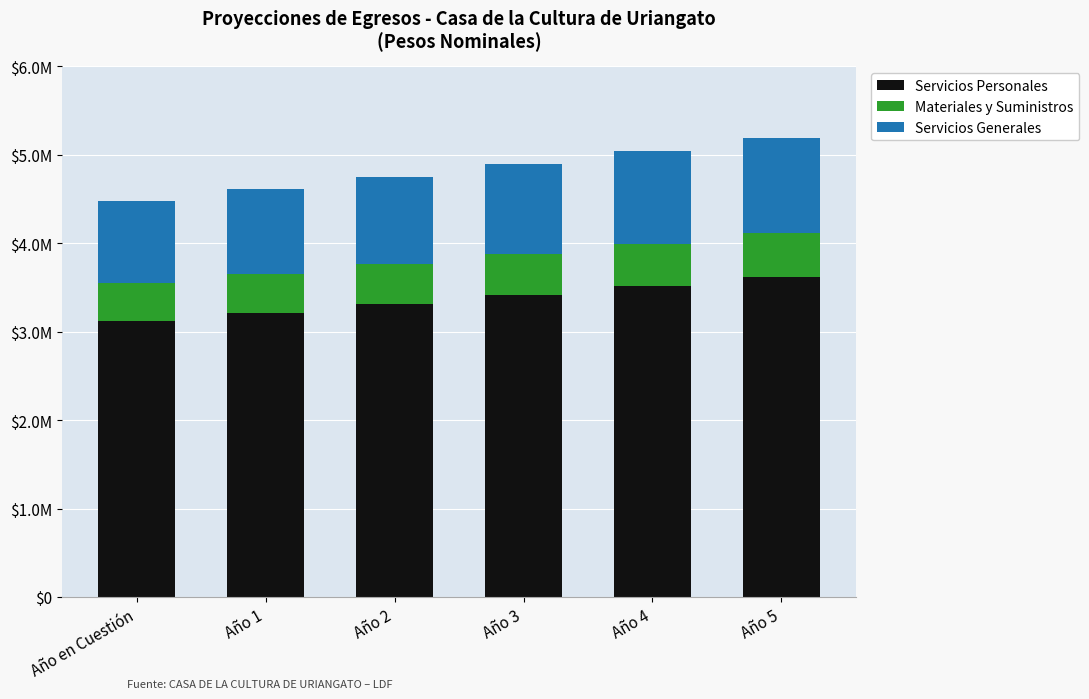

What are all the series names shown in the legend?

Servicios Personales, Materiales y Suministros, Servicios Generales